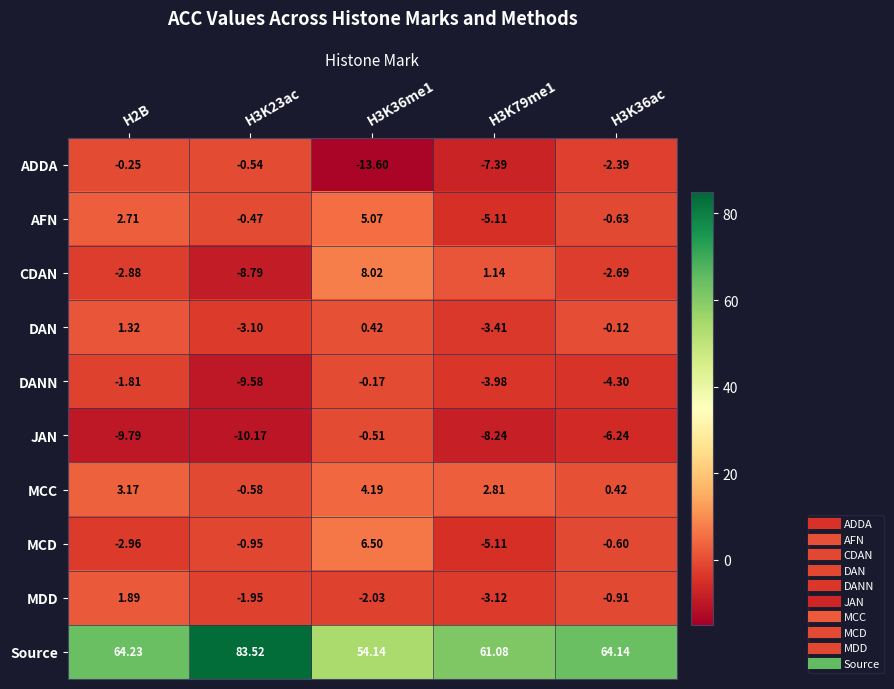

Which series has the largest range (max minus min)?

Source